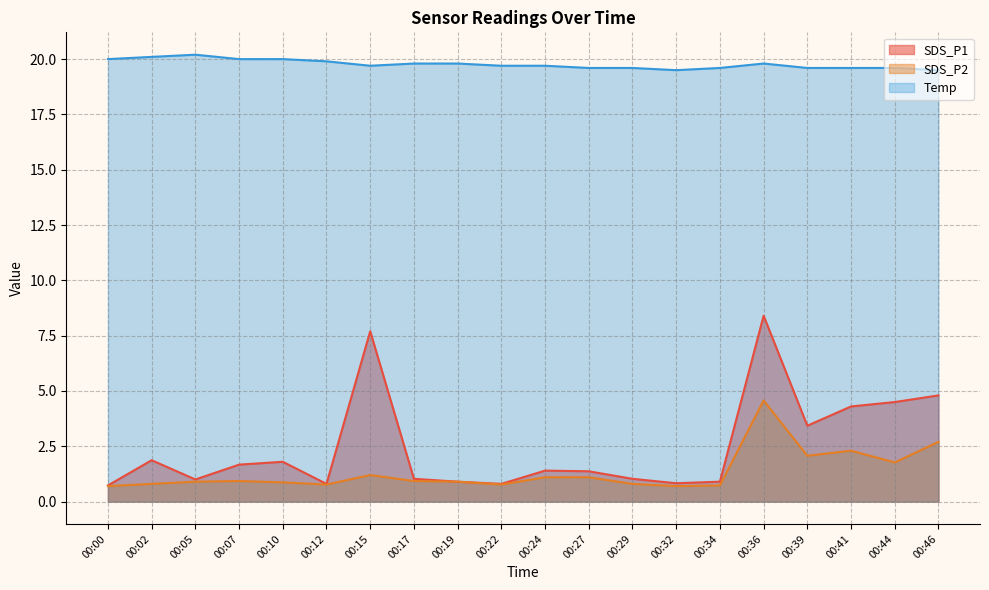

True or false: SDS_P1 has more than 1 interior local peaks.

True